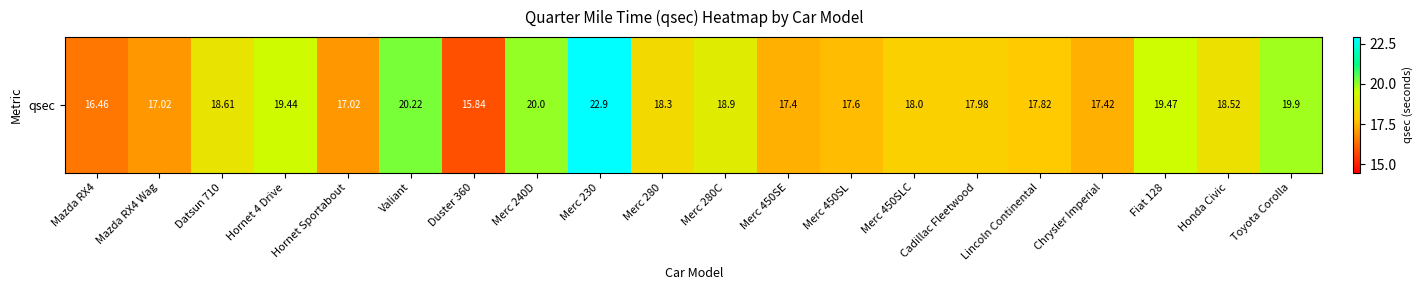

Reading right to left, what are all the values shown in this chart?

19.9	18.5	19.5	17.4	17.8	18.0	18.0	17.6	17.4	18.9	18.3	22.9	20.0	15.8	20.2	17.0	19.4	18.6	17.0	16.5